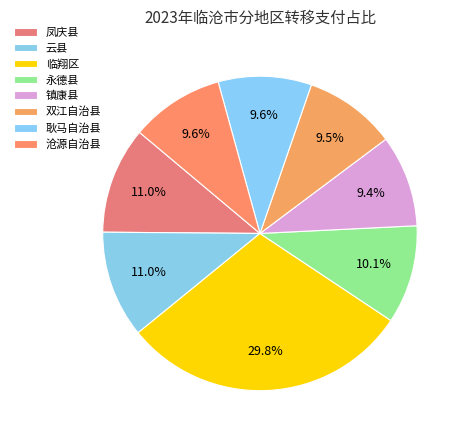

Is there any slice that represents more than half of the pie?

No